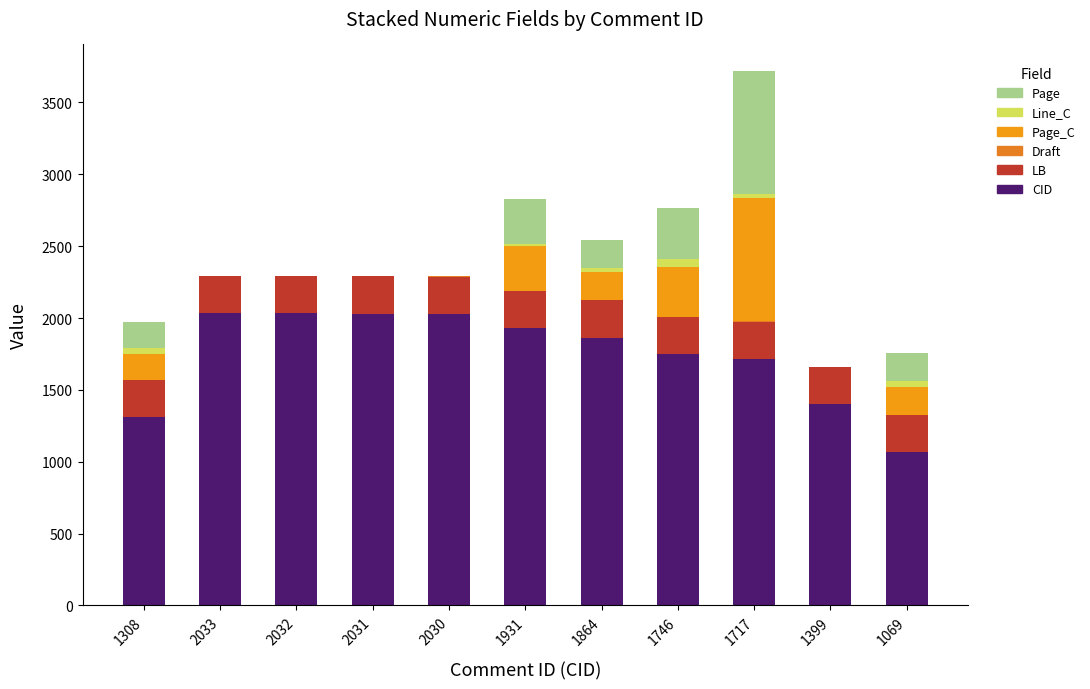

What is the total value across all series at 1746?

2763